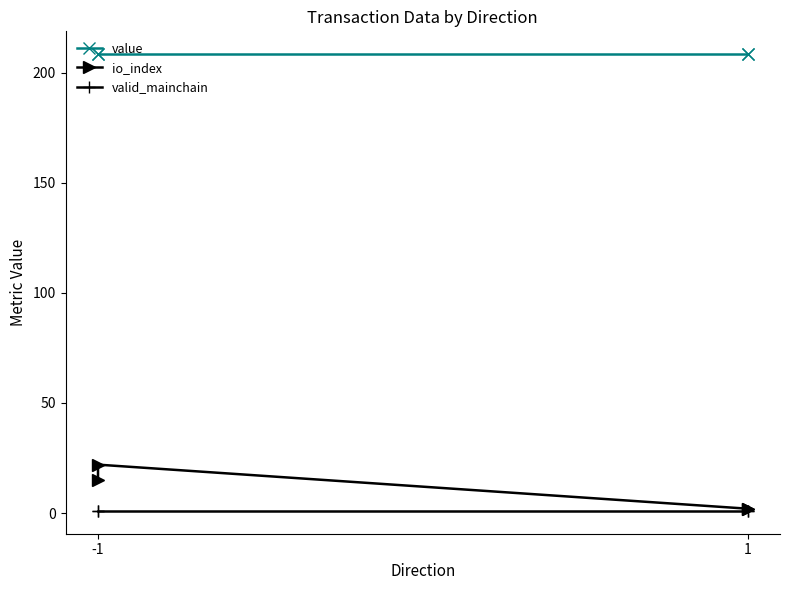

What is the value of the valid_mainchain point at the 4th from the left?

1.0